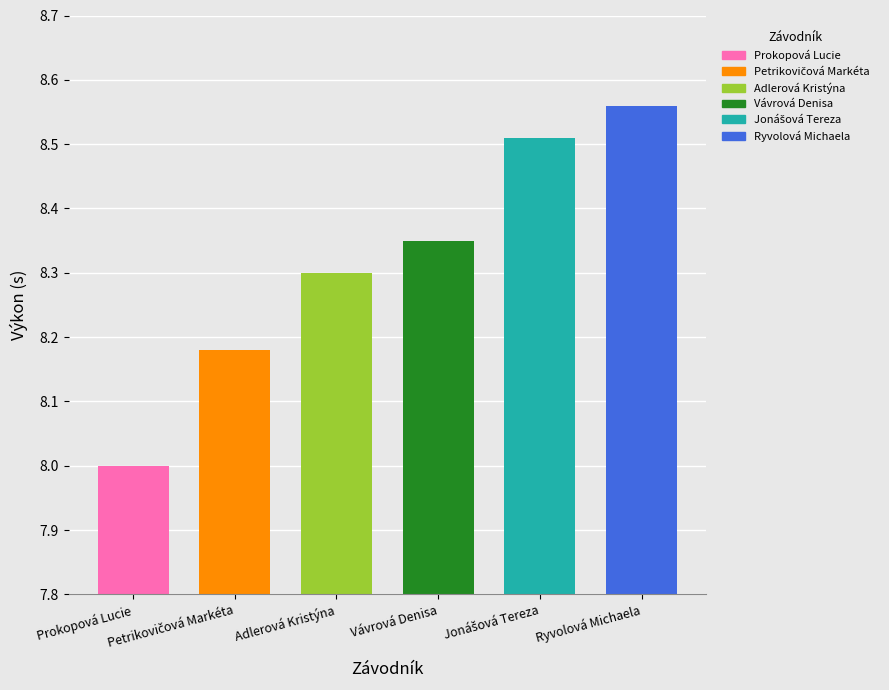

Count the values in the range 8 to 9.

6